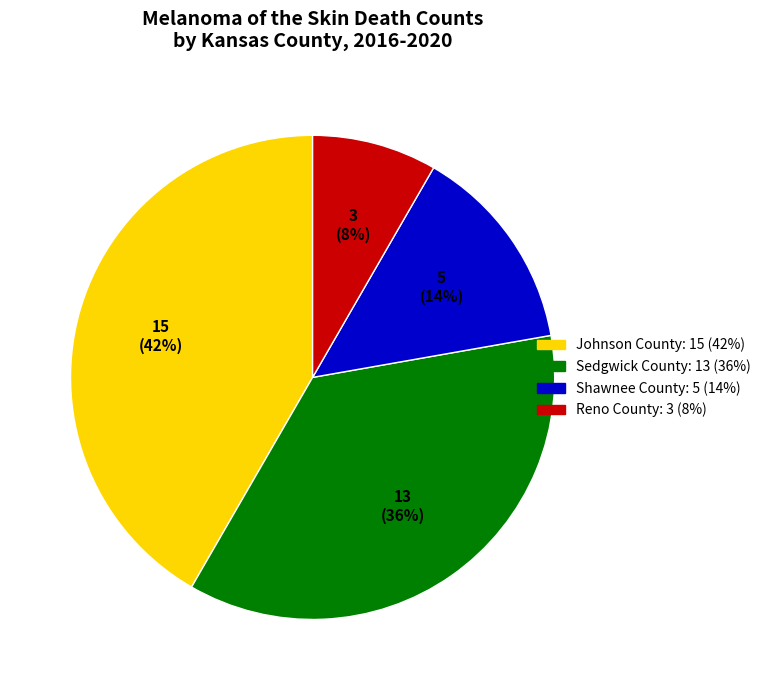

Is there a majority slice in this chart?

No